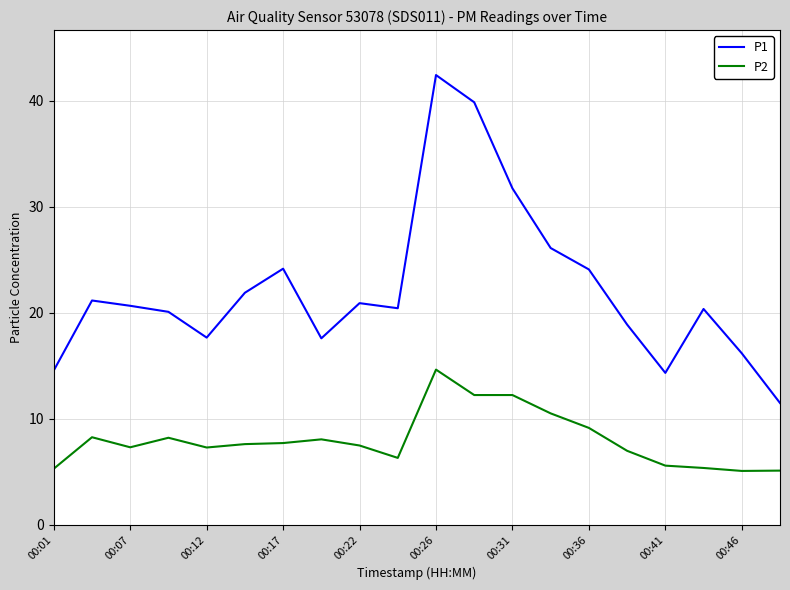

Which series has the largest range (max minus min)?

P1